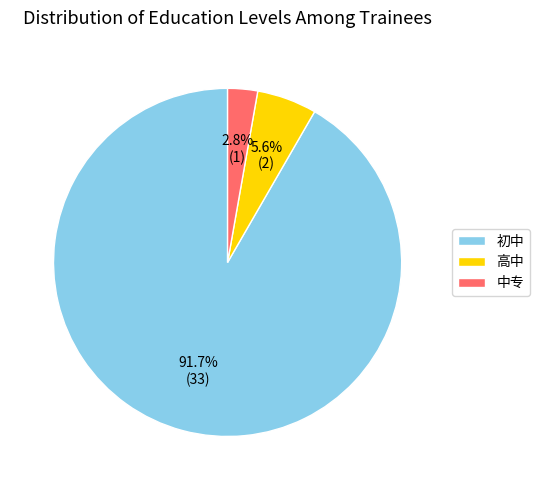

How many segments does this pie chart have?

3